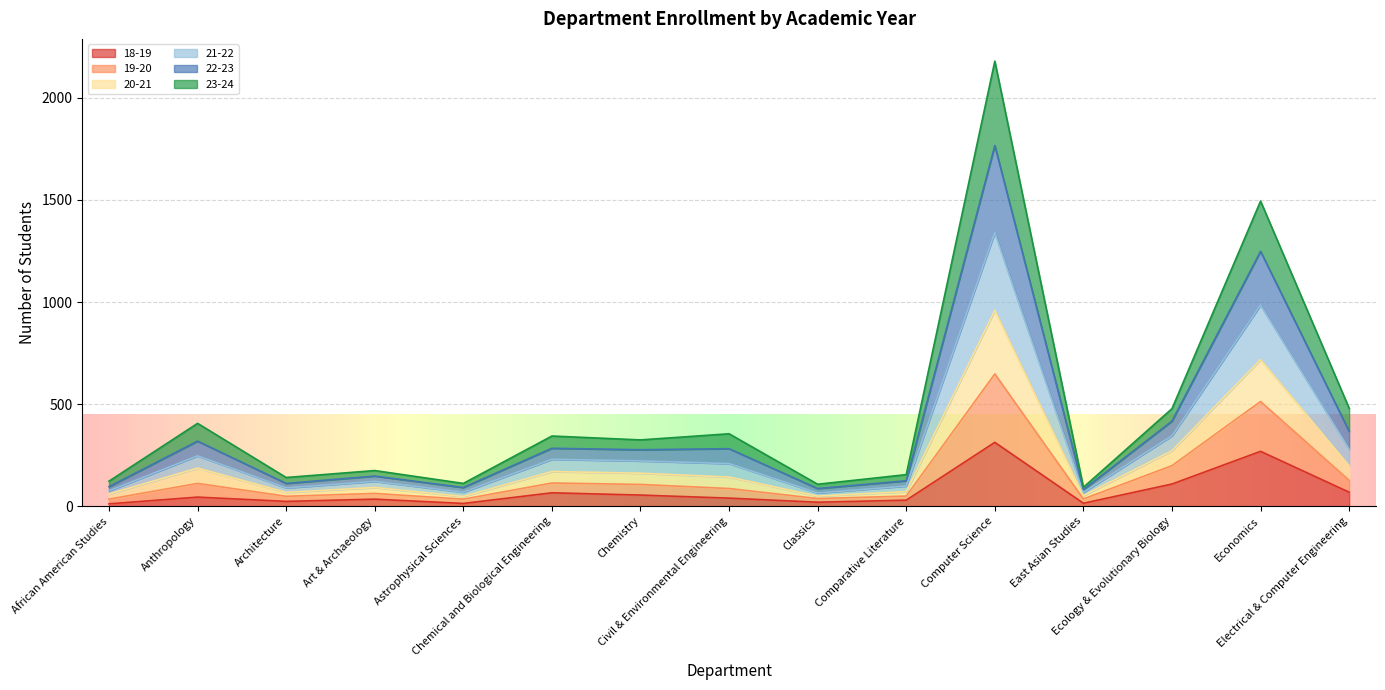

At how many categories does at least one series exceed 1958?

1